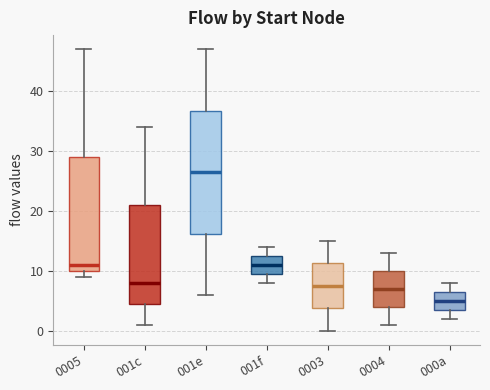

Comparing the boxes themselves (not the whiskers), which one is the tallest?

001e